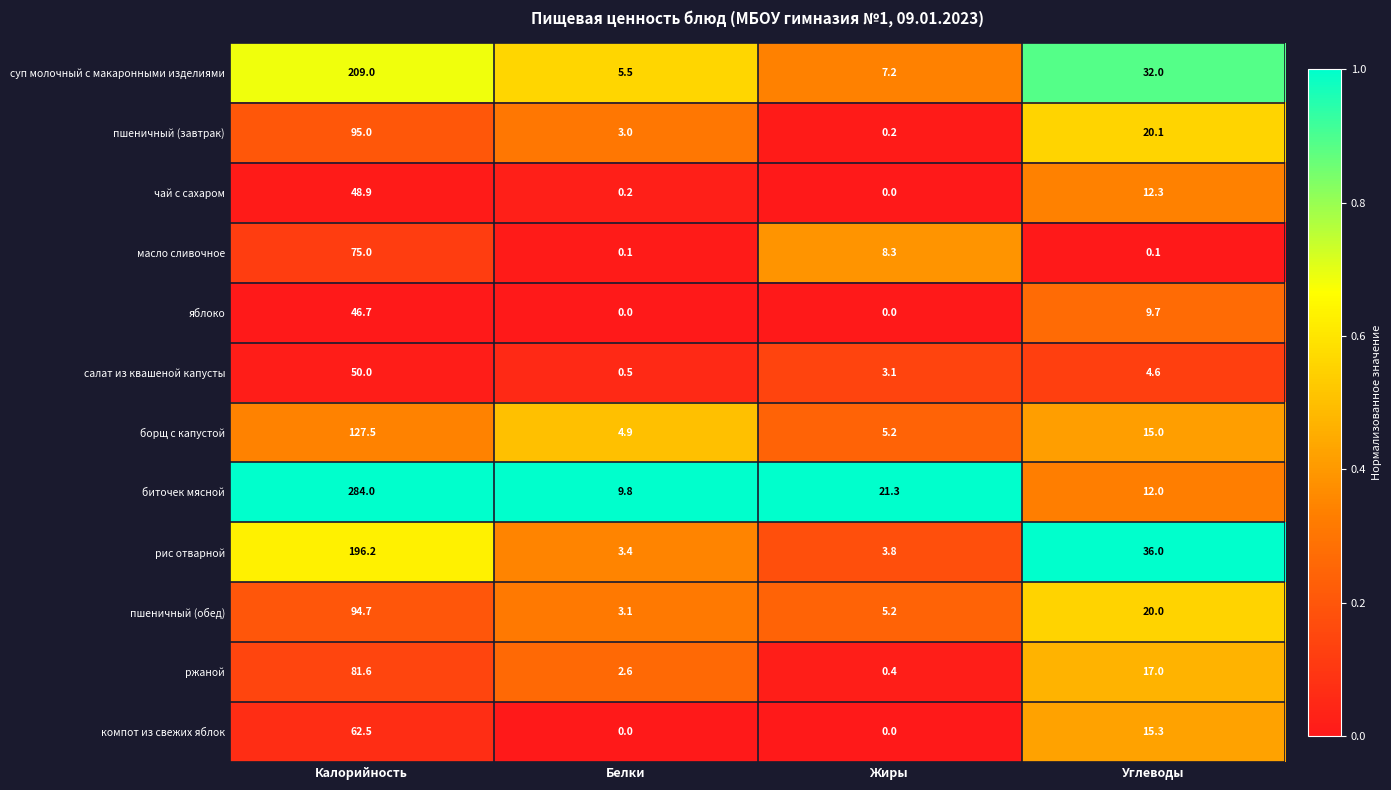

Which series has the largest total across all categories?

биточек мясной